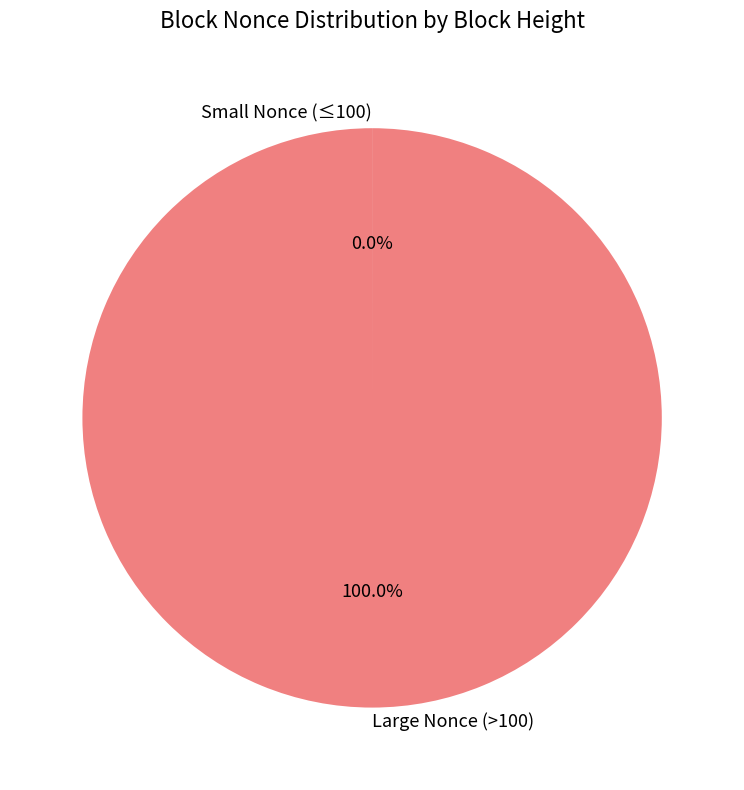

Is Large Nonce (>100) the majority of the pie?

Yes